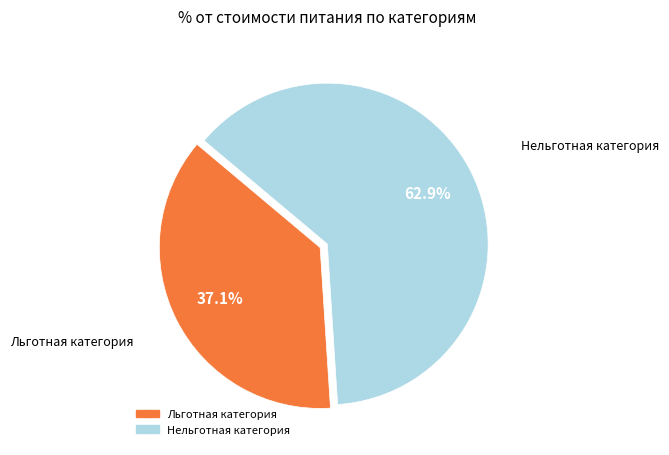

Is there a majority slice in this chart?

Yes